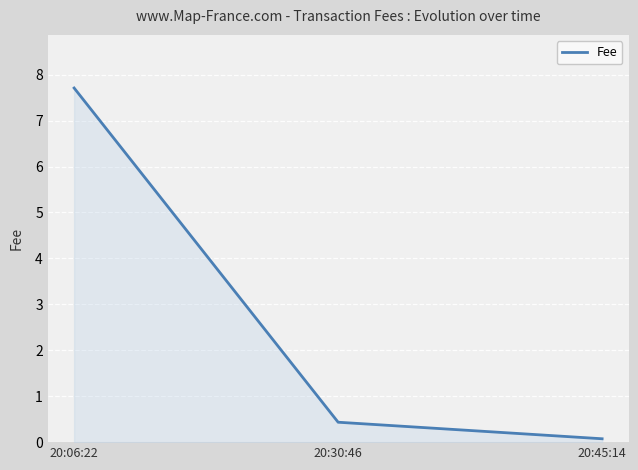

How many categories are shown in the chart?

3